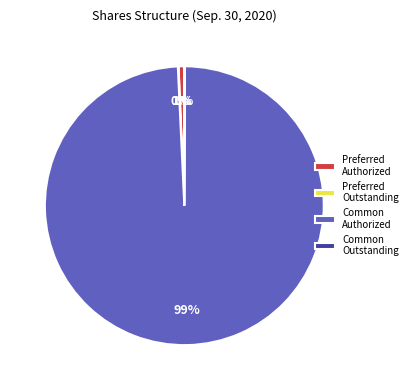

To the nearest percent, what is the average slice percentage?

25%